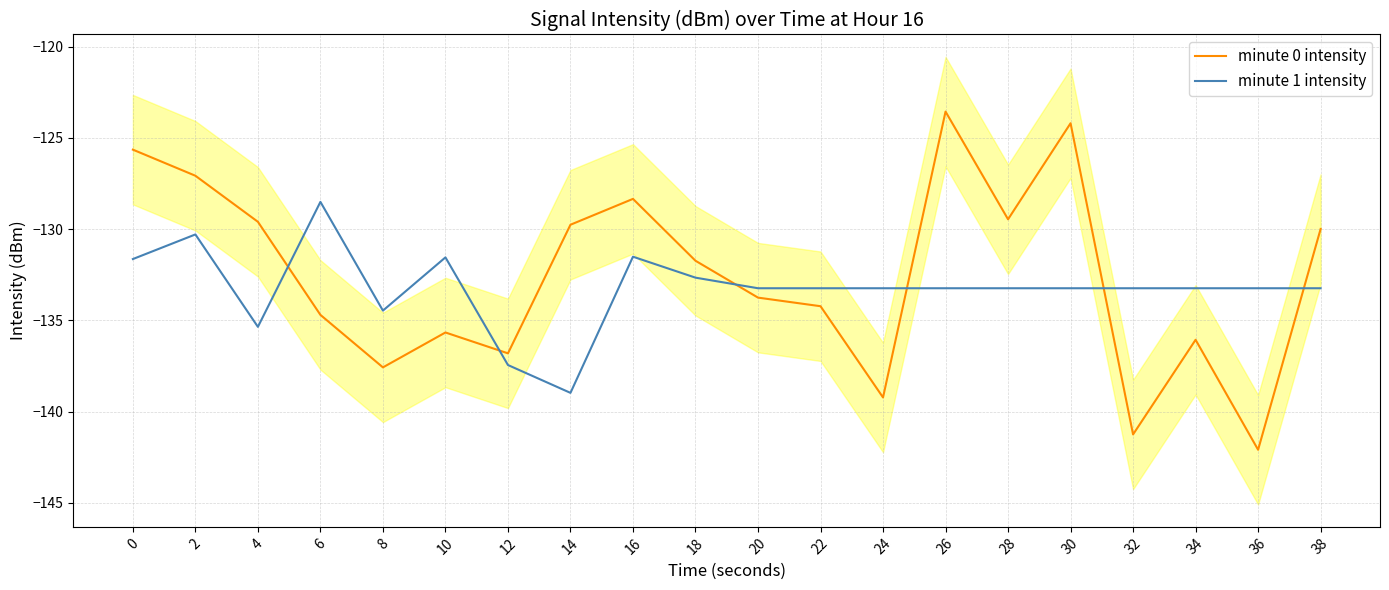

Reading right to left, extract all data points from this chart.

minute 0 intensity: 38=-130.0	36=-142.1	34=-136.1	32=-141.3	30=-124.2	28=-129.5	26=-123.6	24=-139.2	22=-134.2	20=-133.8	18=-131.7	16=-128.3	14=-129.8	12=-136.8	10=-135.7	8=-137.6	6=-134.7	4=-129.6	2=-127.1	0=-125.6
minute 1 intensity: 38=-133.2	36=-133.2	34=-133.2	32=-133.2	30=-133.2	28=-133.2	26=-133.2	24=-133.2	22=-133.2	20=-133.2	18=-132.7	16=-131.5	14=-139.0	12=-137.4	10=-131.5	8=-134.5	6=-128.5	4=-135.4	2=-130.3	0=-131.6